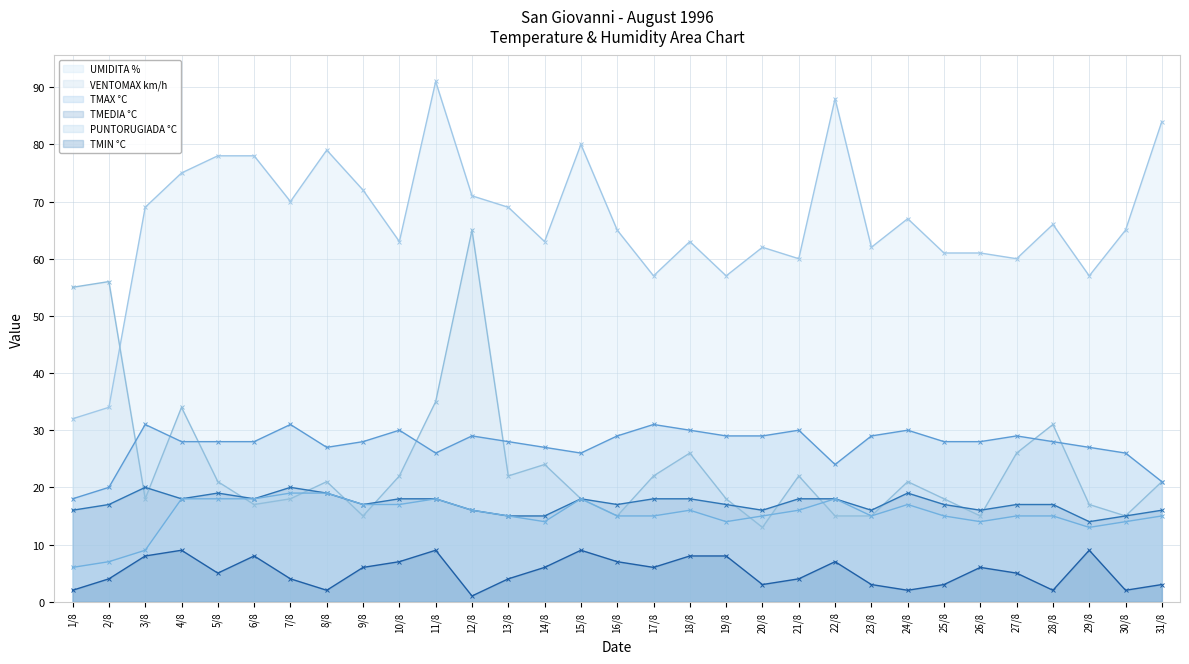

Which series has the largest range (max minus min)?

UMIDITA %